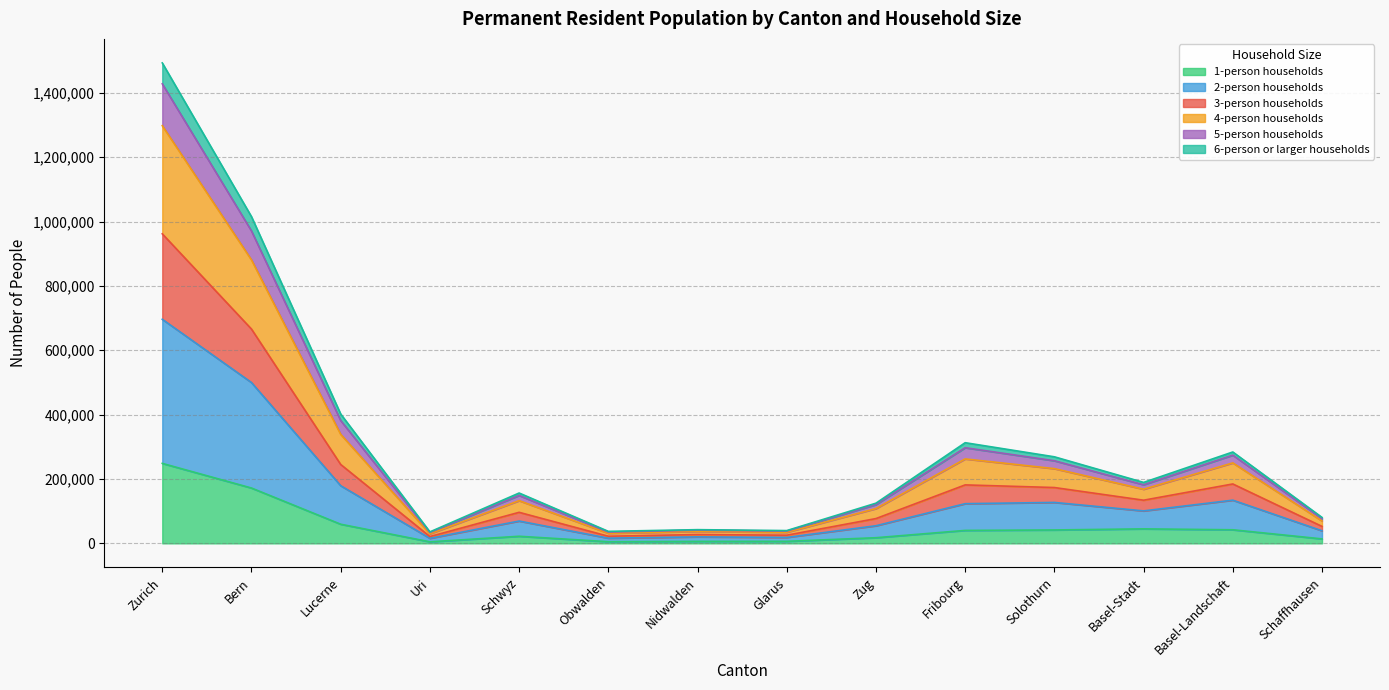

Does the chart have visible grid lines?

Yes